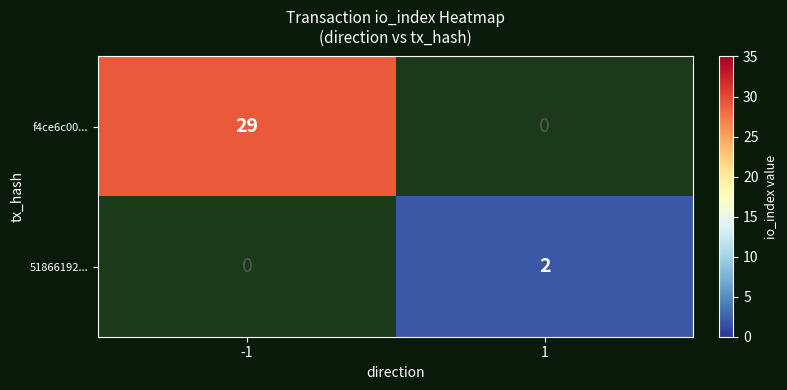

The value of f4ce6c00... at -1 is 29. True or false?

True